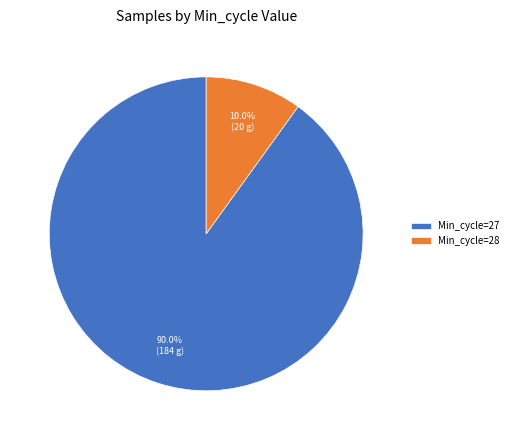

Is there any slice that represents more than half of the pie?

Yes